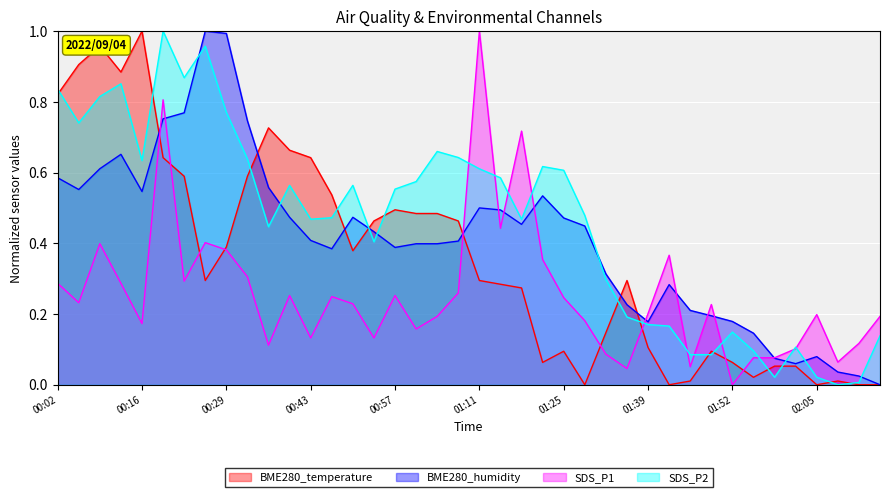

What is the label of the 30th point from the right?

00:35